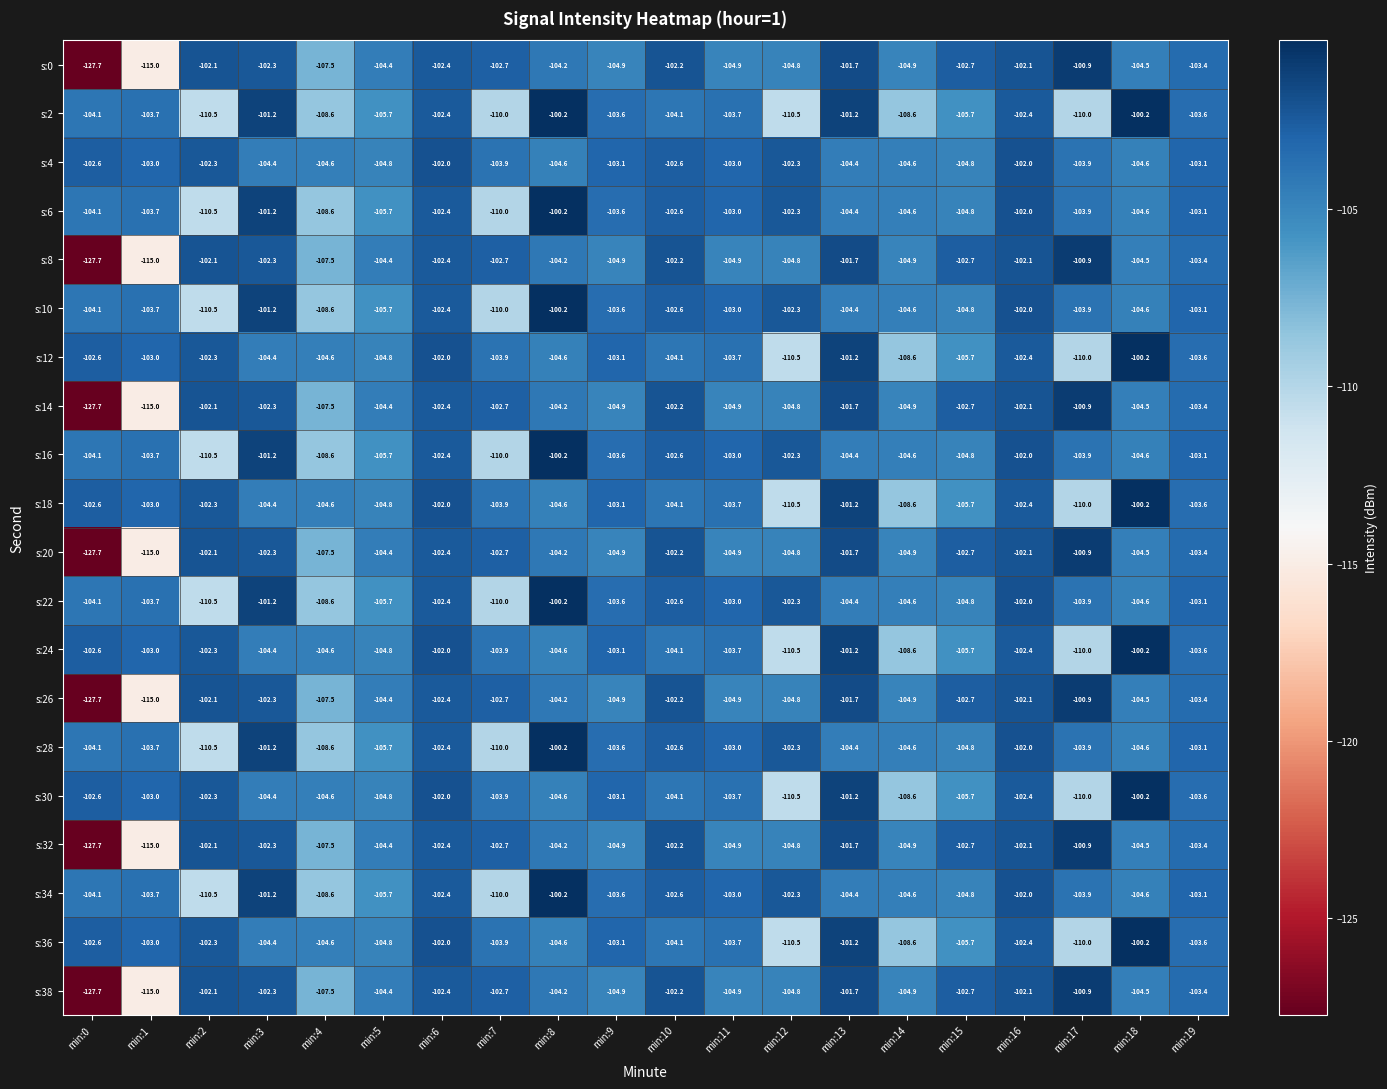

Where is s:14 nearest to the value -114?

min:1